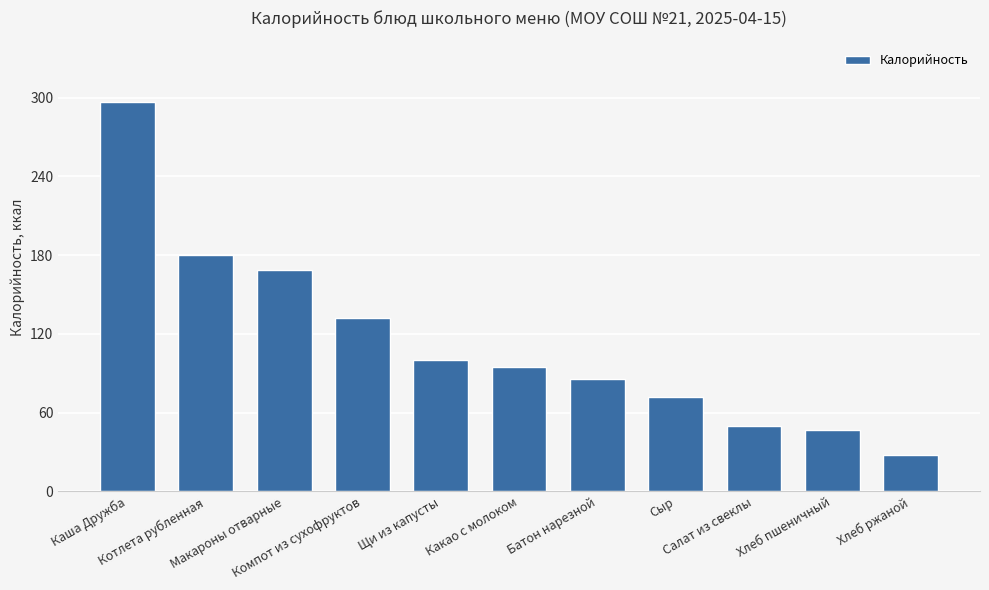

Does the chart contain any negative values?

No